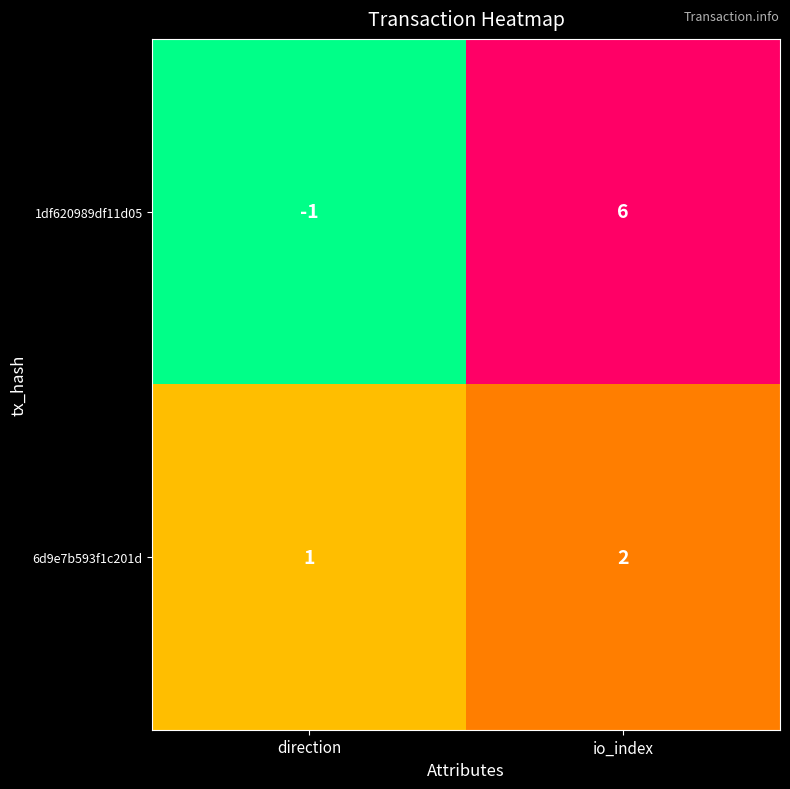

What is the spread (max minus min) of values at io_index?

4